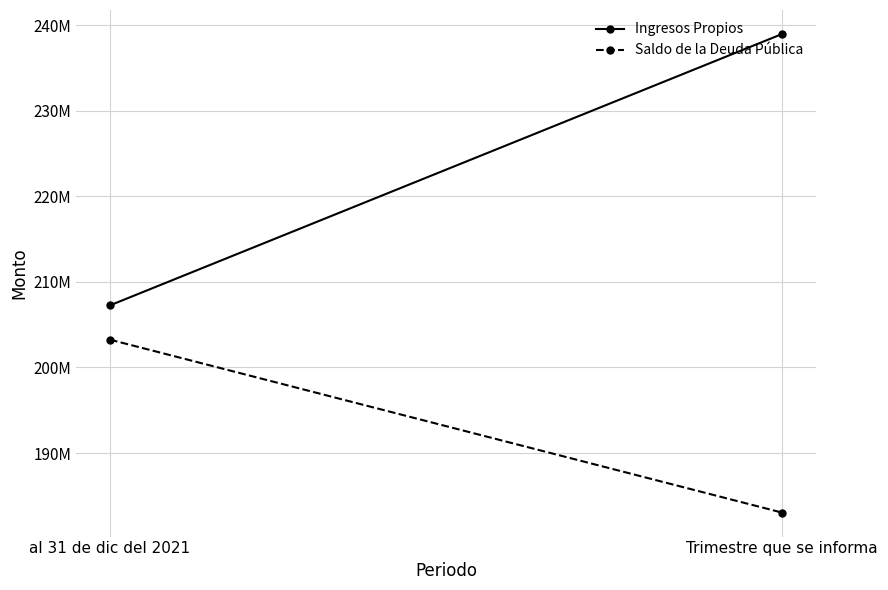

What position from the right is al 31 de dic del 2021?

2